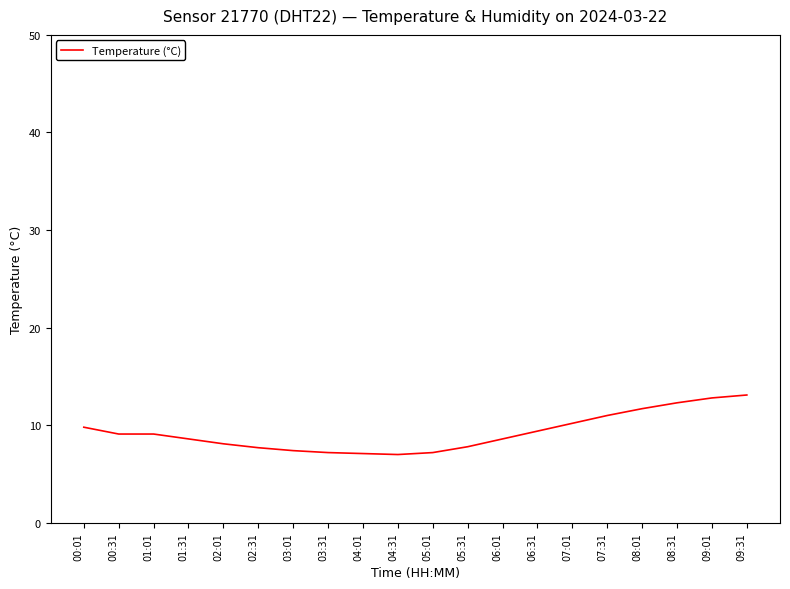

Which has a higher value, 01:31 or 03:01?

01:31